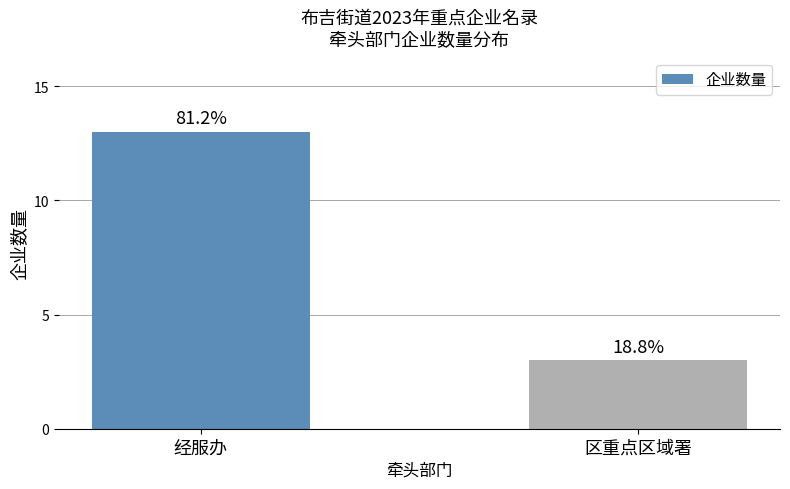

How many bars are there in total?

2